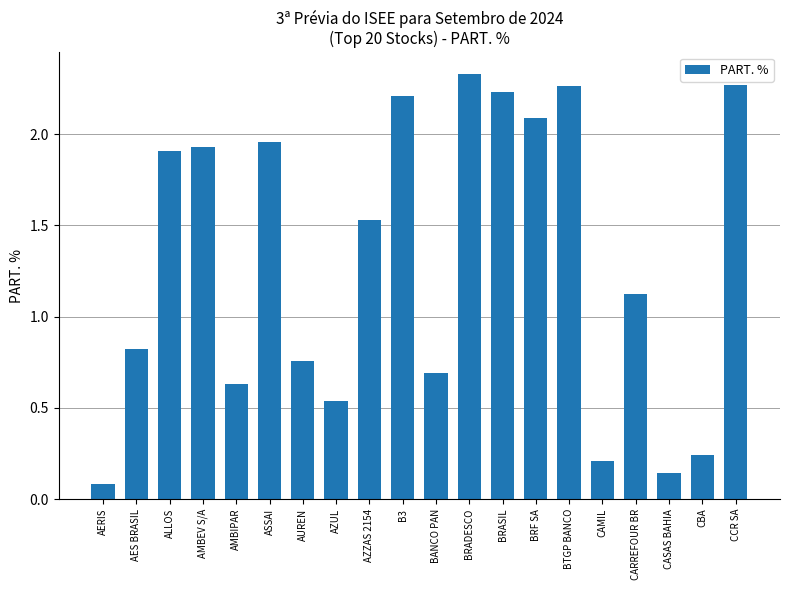

What is the sum of the values at BRASIL and ASSAI?

4.2